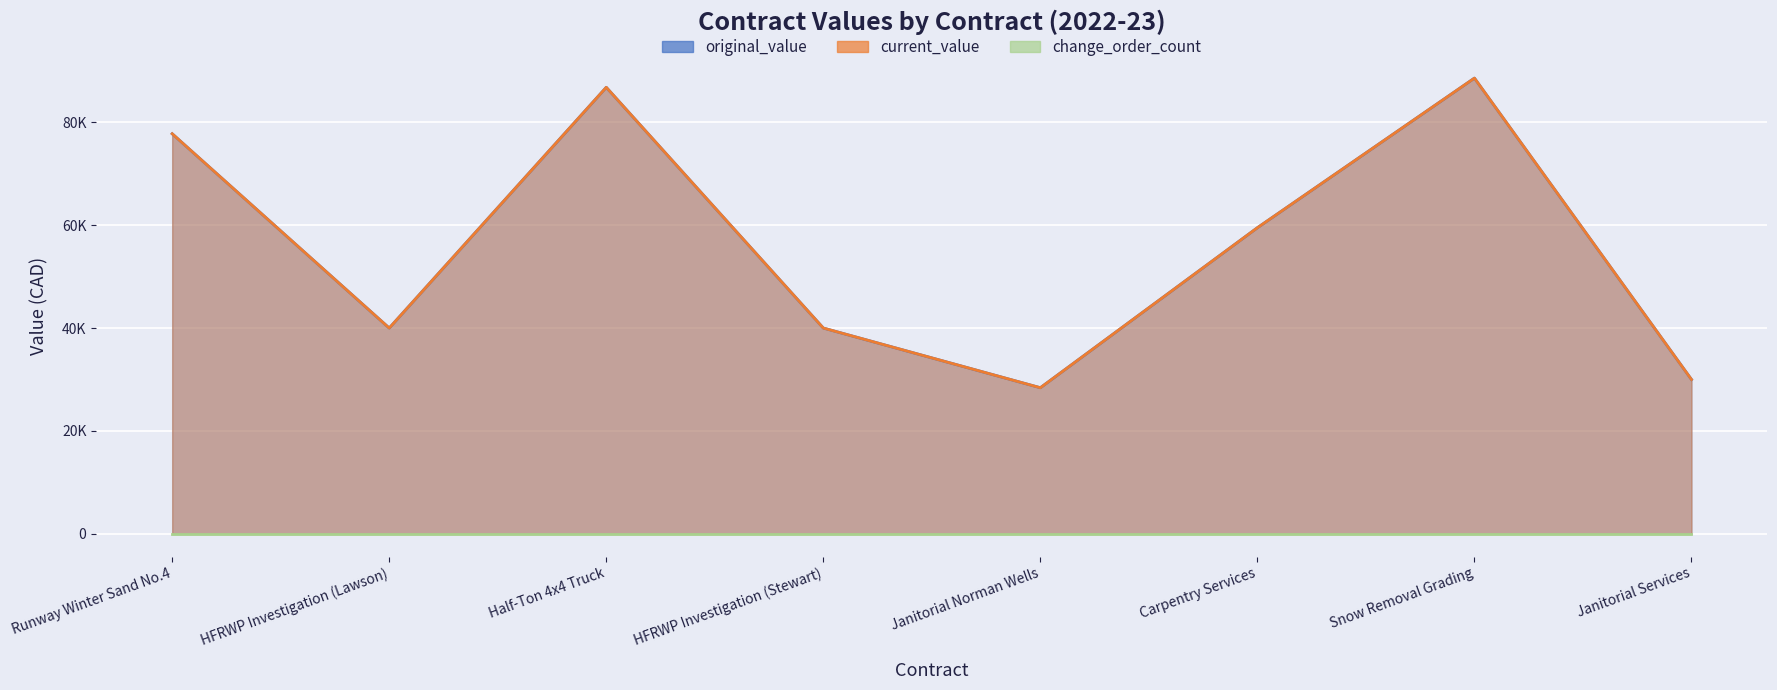

What is the approximate value of current_value at Snow Removal Grading?

88575.0